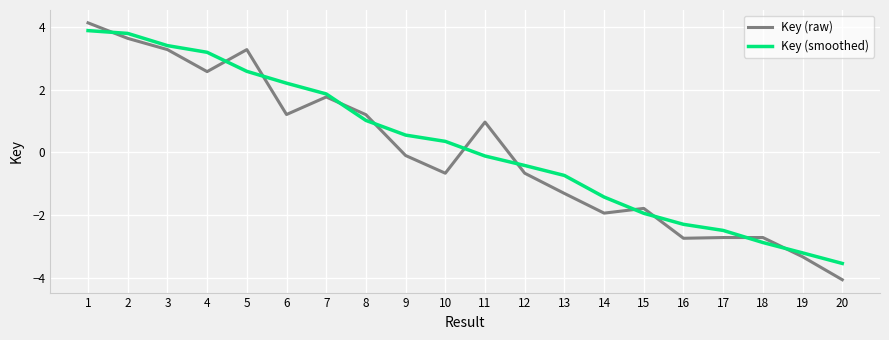

Rank the series by their average value, from lowest to highest.

Key (raw), Key (smoothed)